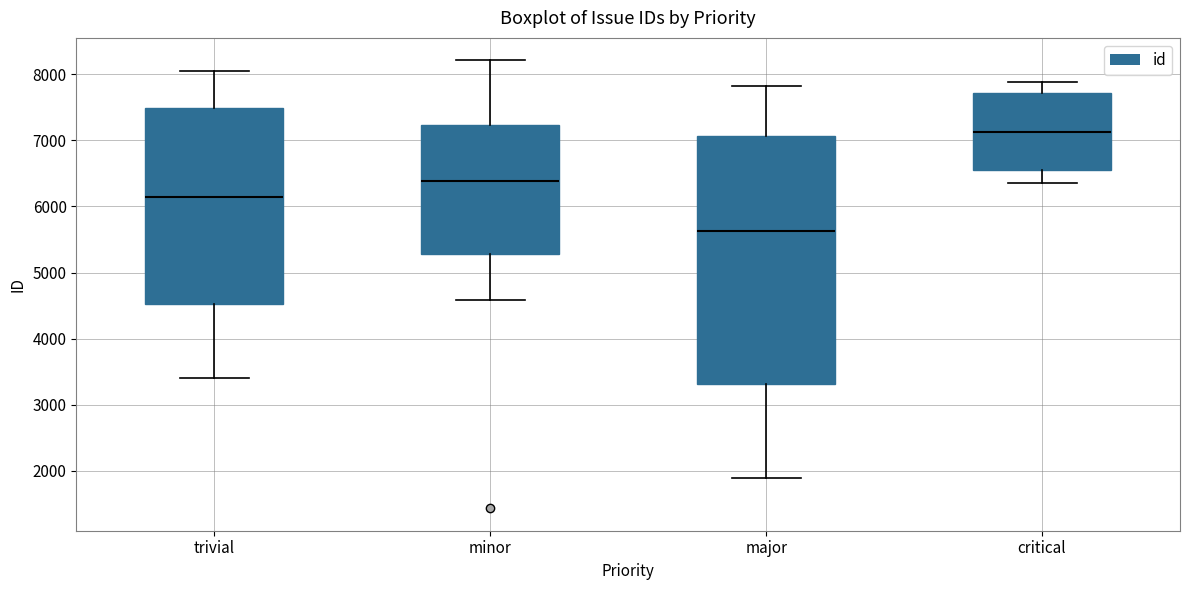

Comparing the boxes themselves (not the whiskers), which one is the tallest?

major